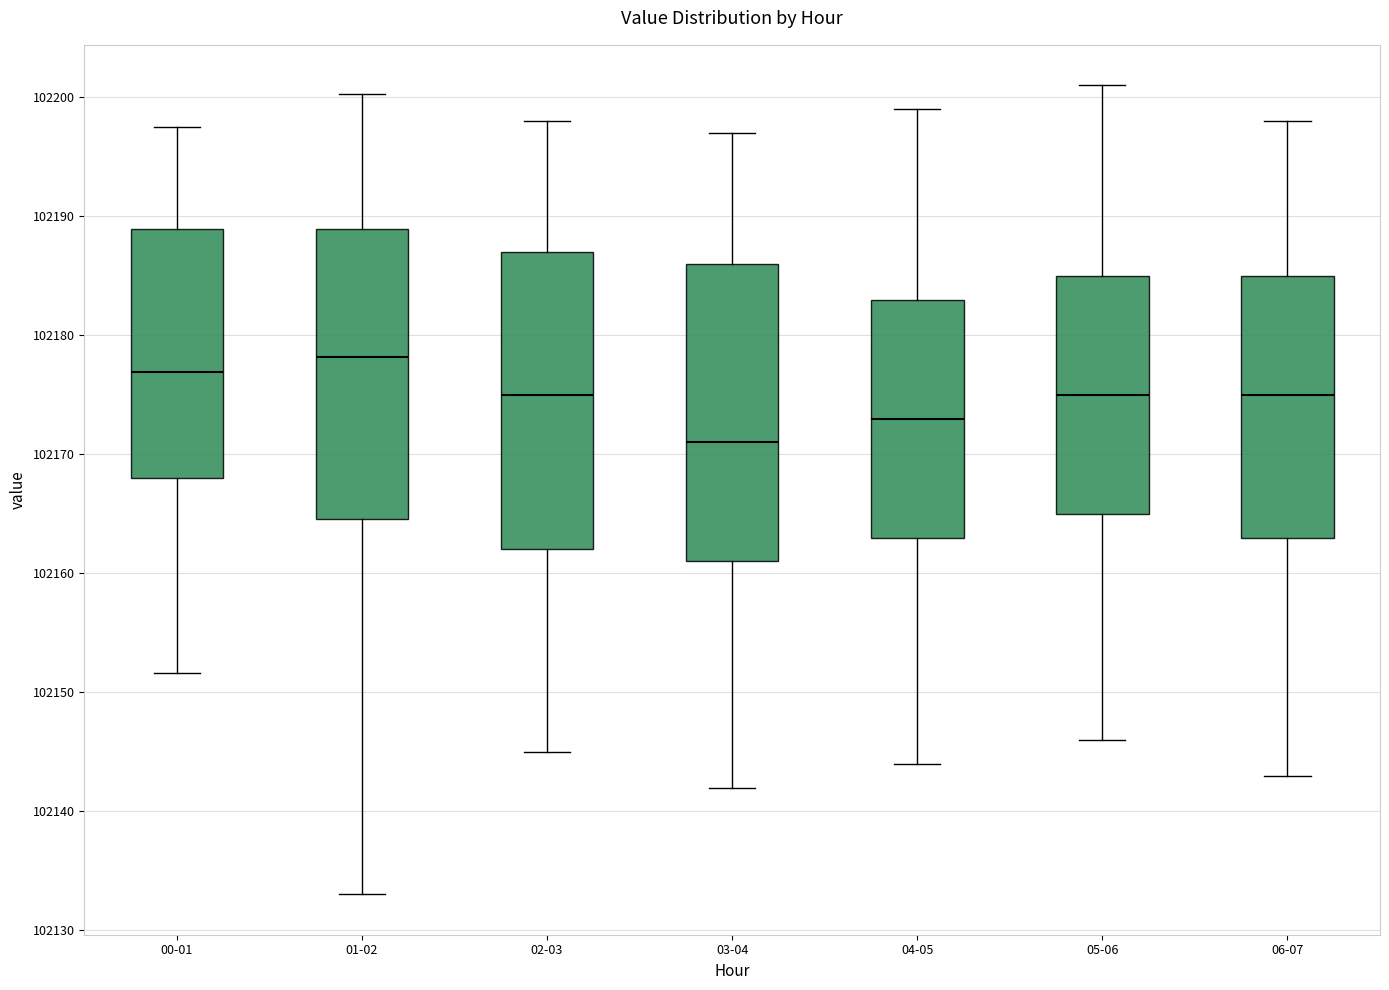

Where does the median line of the box for 01-02 sit on the y-axis? The values are not printed on the chart, so give them approximately, as read against the axis.

102178